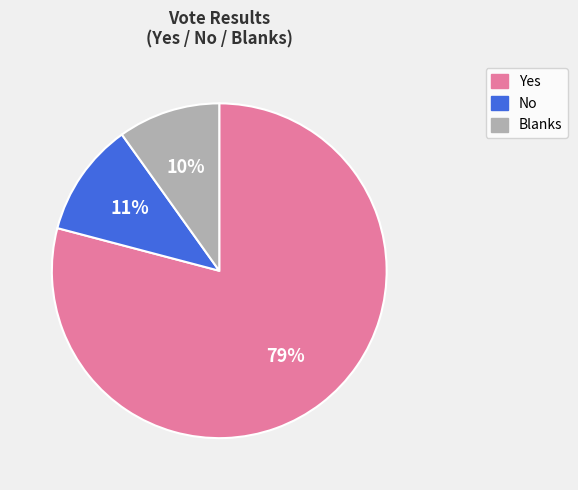

Is it true that No is 24% of the pie?

False